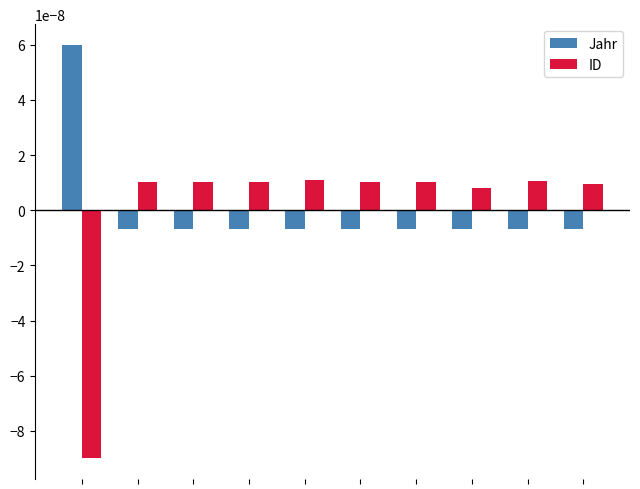

How many groups of bars are there?

10